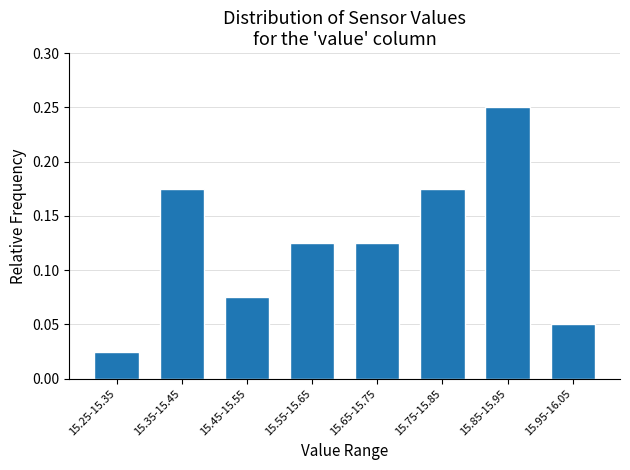

Count the values in the range 0 to 1.

8